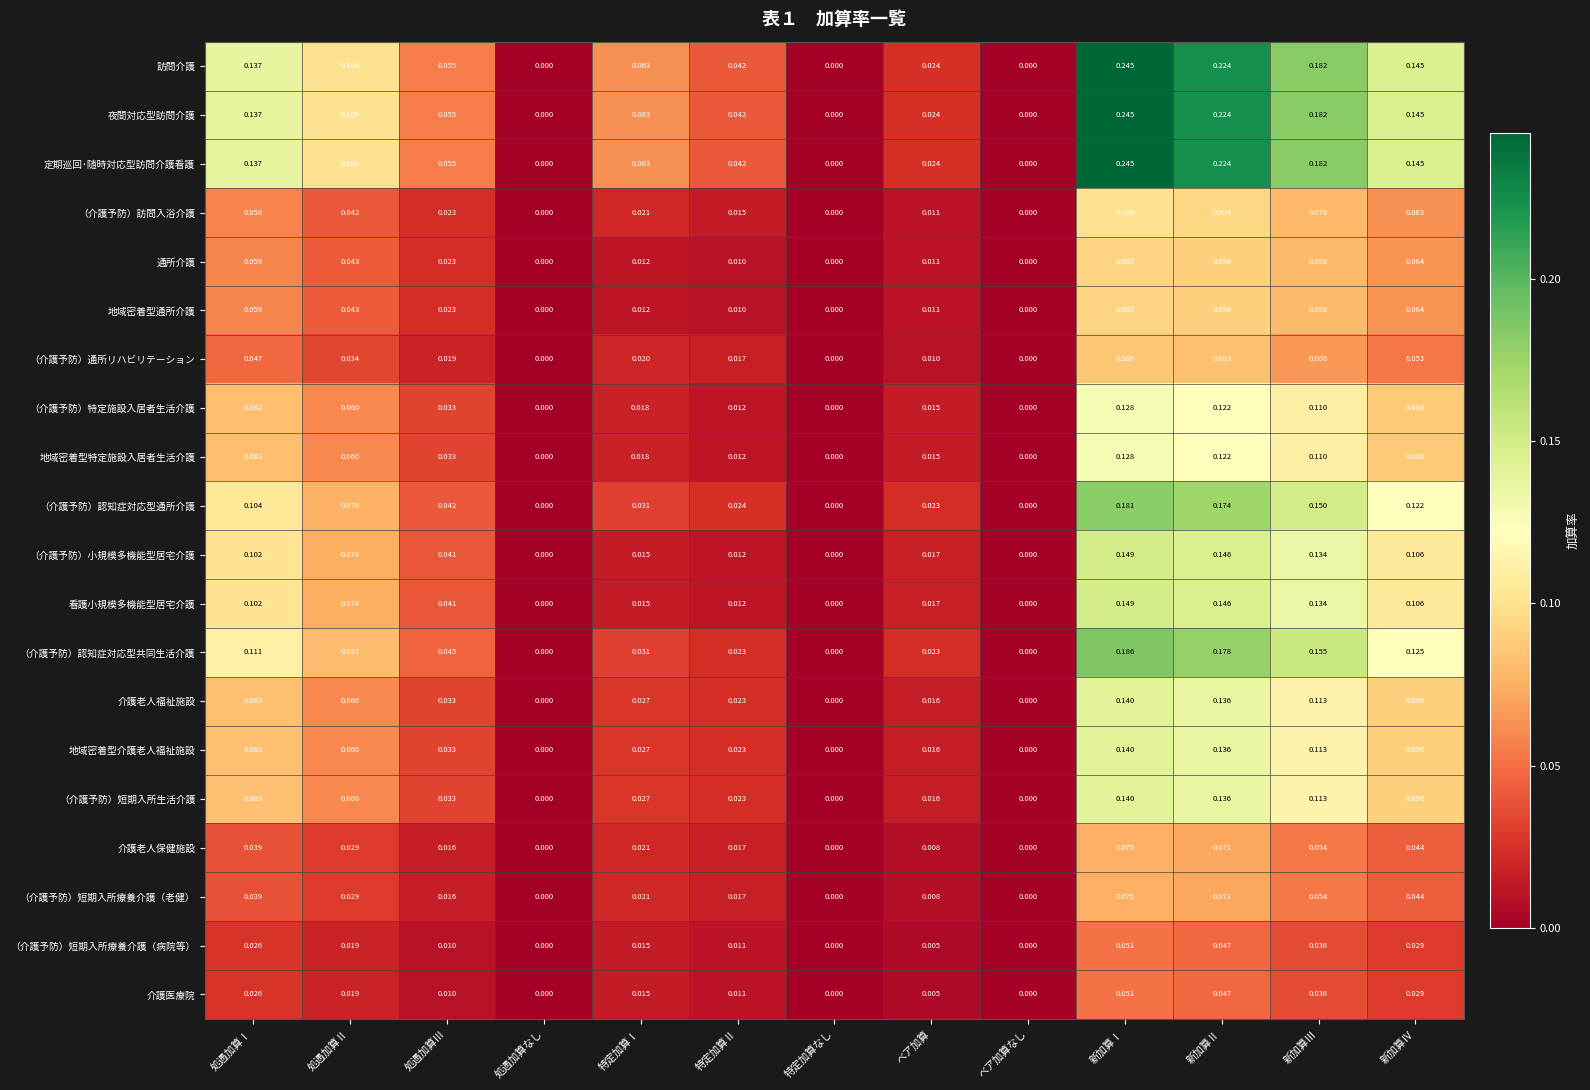

Between 処遇加算Ⅰ and 新加算Ⅲ, which series saw the biggest shift?

（介護予防）認知症対応型通所介護